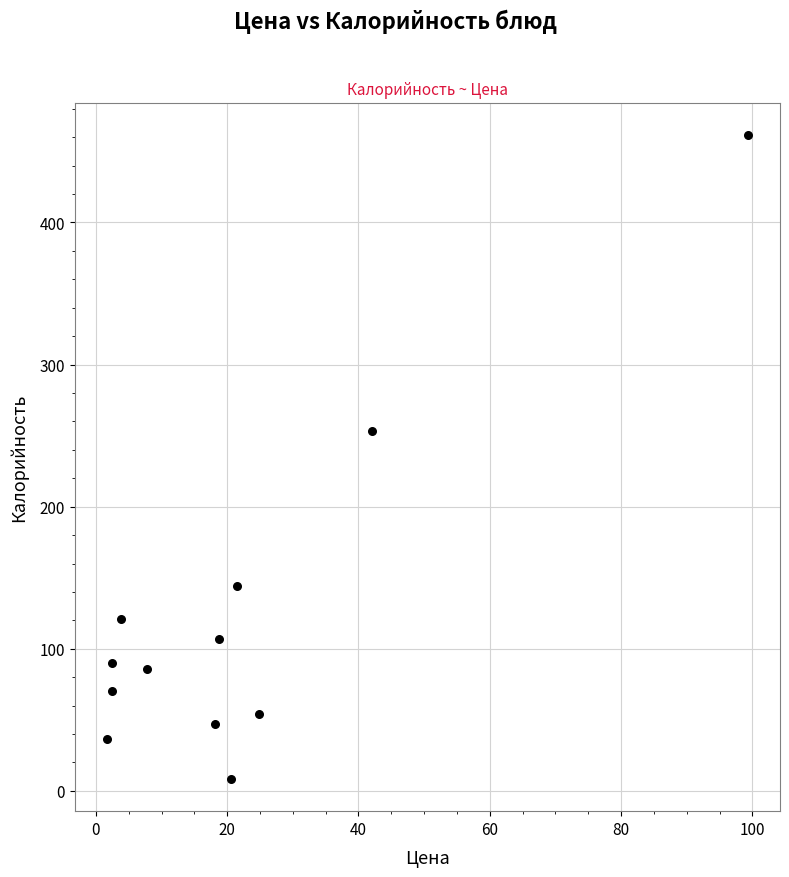

What is the range of X values (max minus min)?

97.6